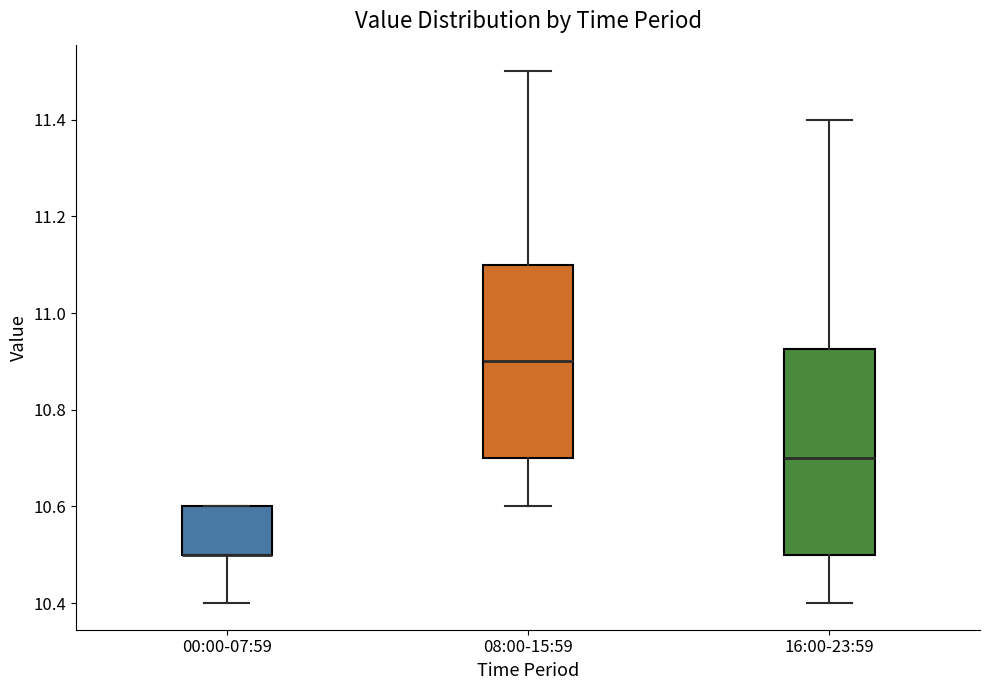

Which box is the tallest, from its lower edge to its upper edge?

16:00-23:59